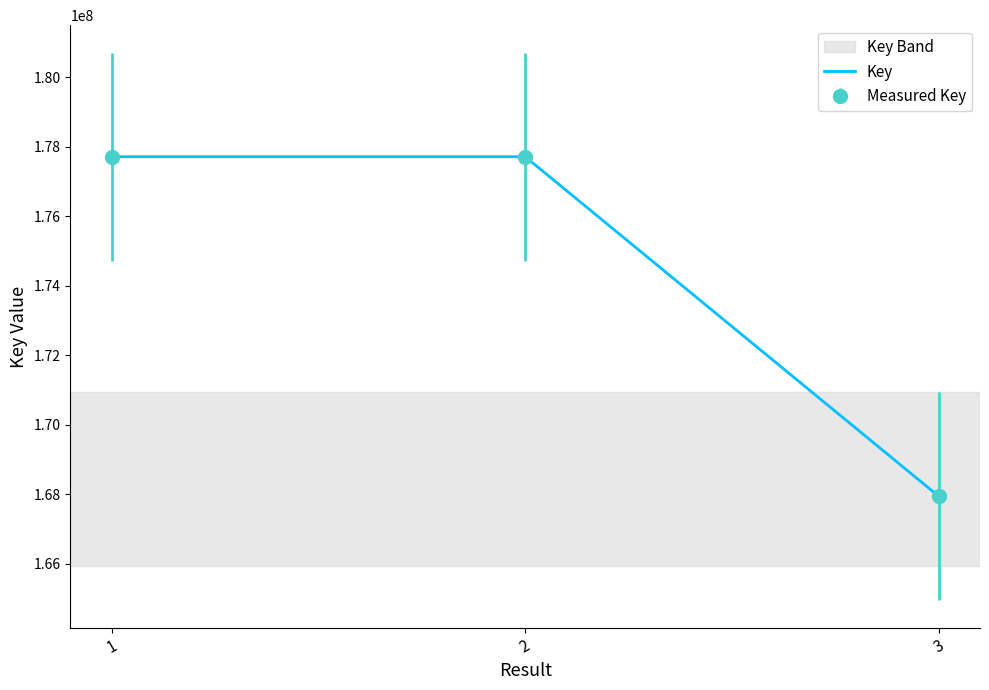

How many lines are shown in the chart?

1